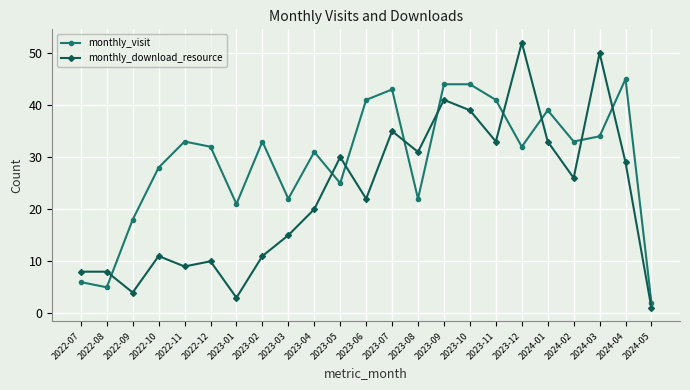

Which series has the largest total across all categories?

monthly_visit